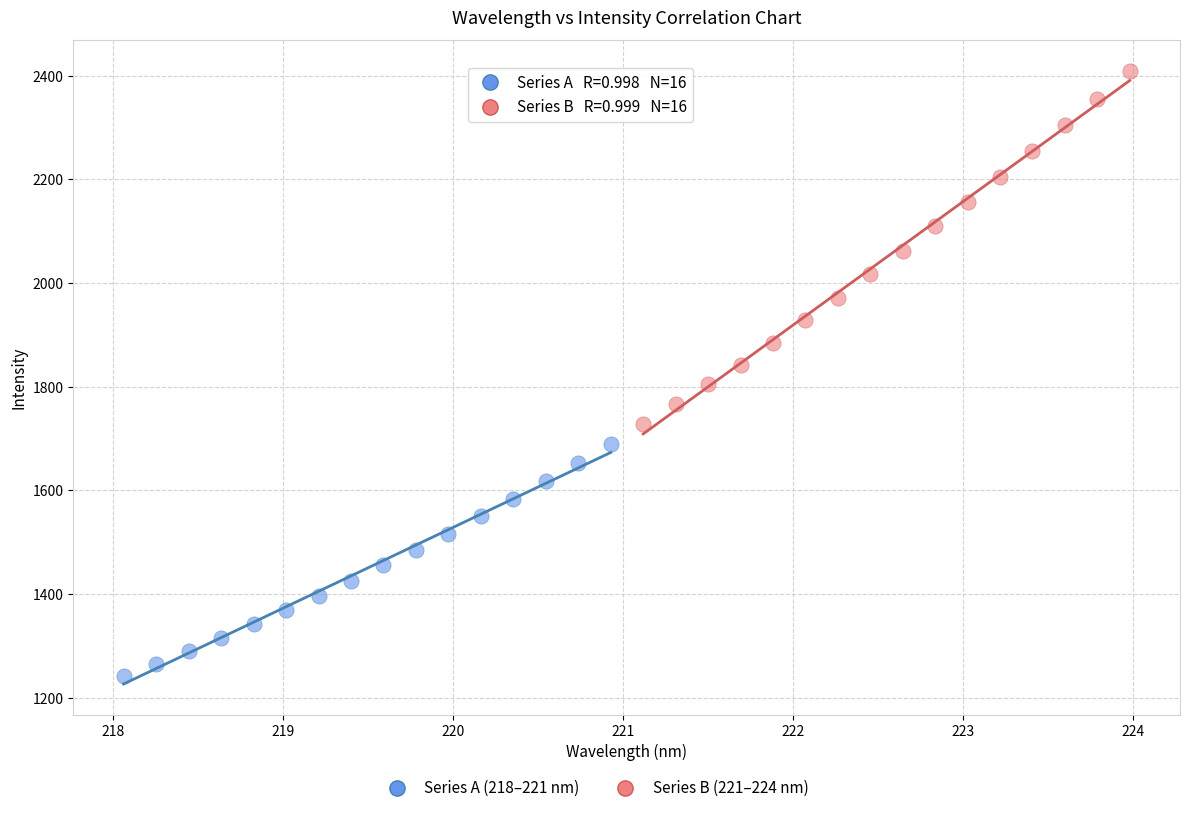

Which series reaches the minimum Y coordinate?

Series A (218–221 nm)